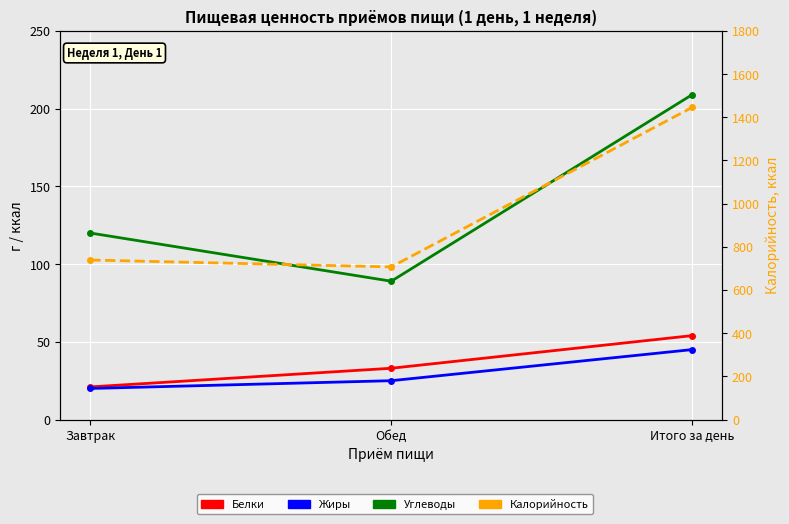

At how many categories does at least one series exceed 864?

1